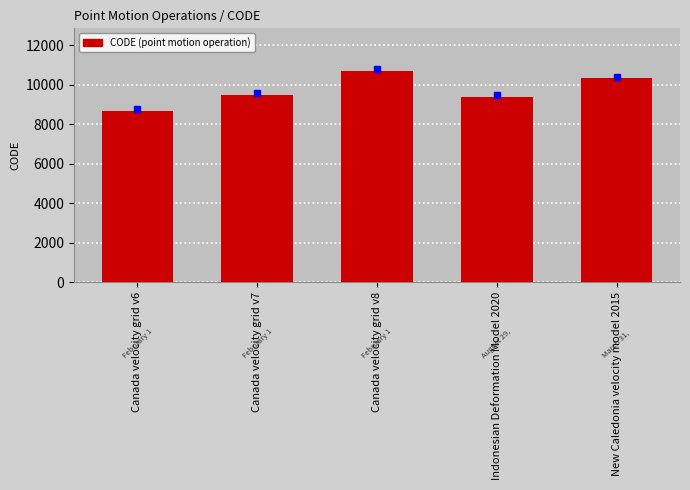

Where is the data nearest to the value 9691?

Canada velocity grid v7